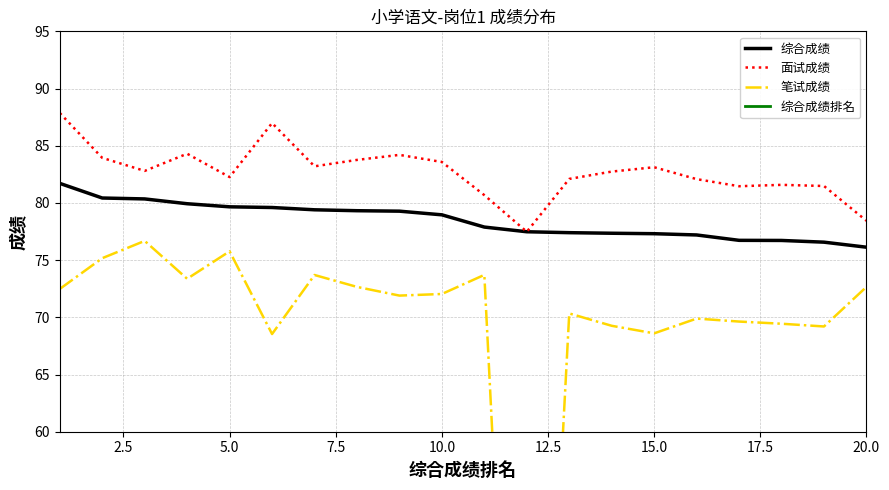

True or false: 笔试成绩 and 综合成绩排名 intersect in this chart.

True